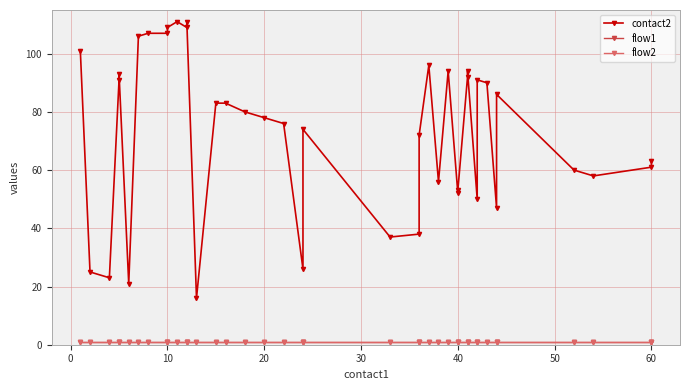

True or false: flow1 and contact2 cross at least once.

False